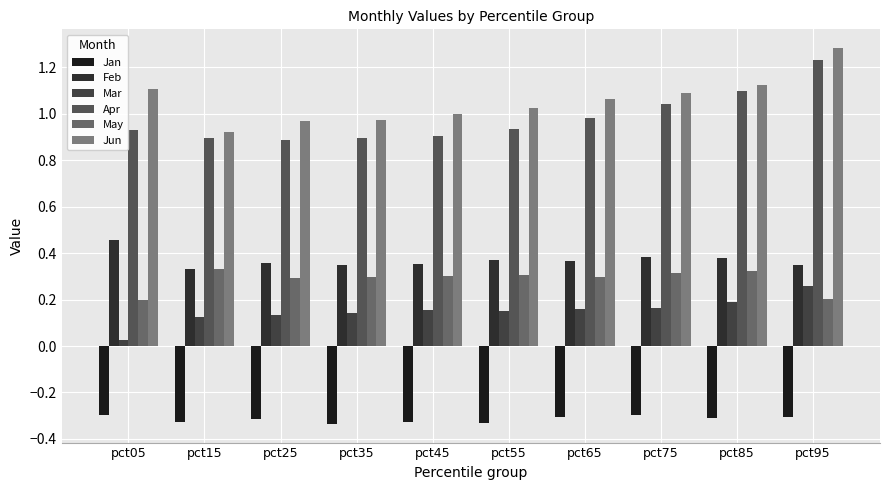

What is the minimum value for Feb?

0.3